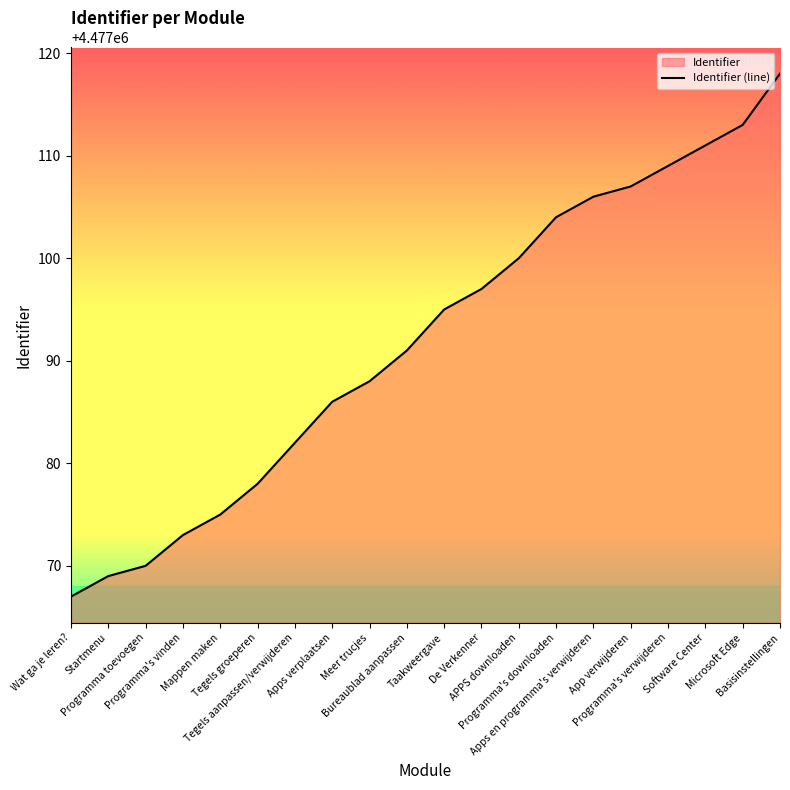

Rank the categories by value from lowest to highest.

Wat ga je leren?, Startmenu, Programma toevoegen, Programma's vinden, Mappen maken, Tegels groeperen, Tegels aanpassen/verwijderen, Apps verplaatsen, Meer trucjes, Bureaublad aanpassen, Taakweergave, De Verkenner, APPS downloaden, Programma's downloaden, Apps en programma's verwijderen, App verwijderen, Programma's verwijderen, Software Center, Microsoft Edge, Basisinstellingen